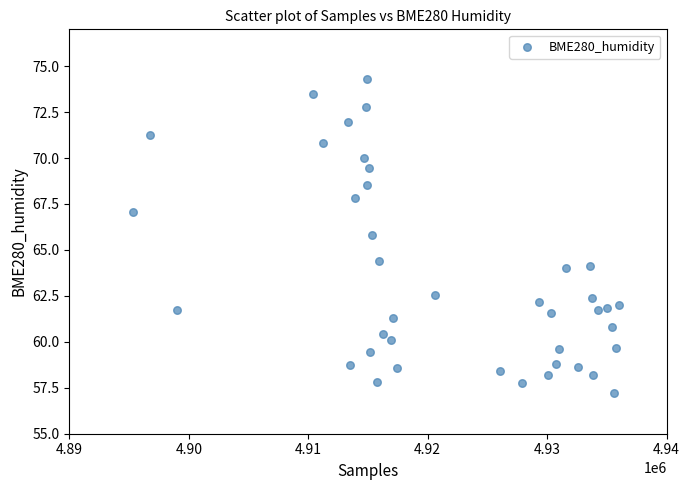

What is the range of X values (max minus min)?

40692.0